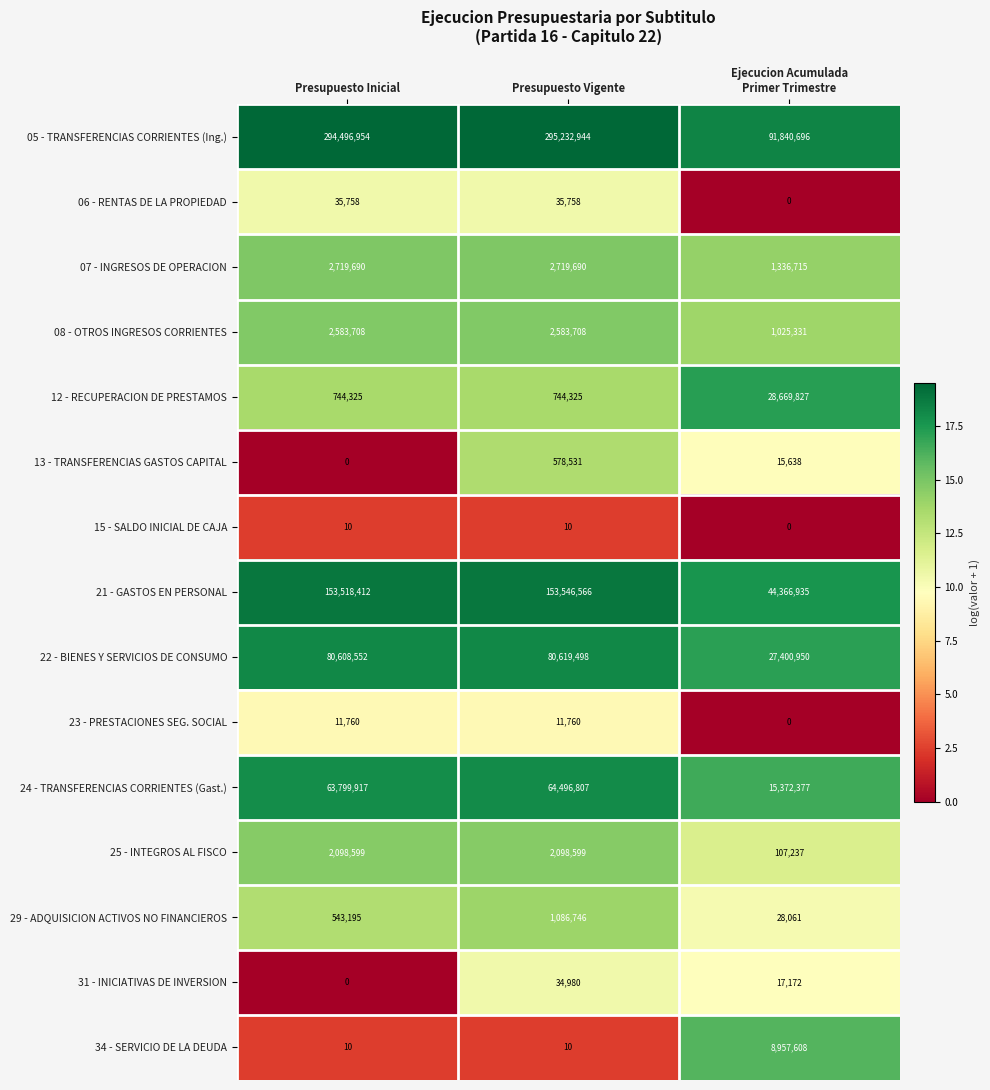

What is the total value across all series at Ejecucion Acumulada
Primer Trimestre?

219138547